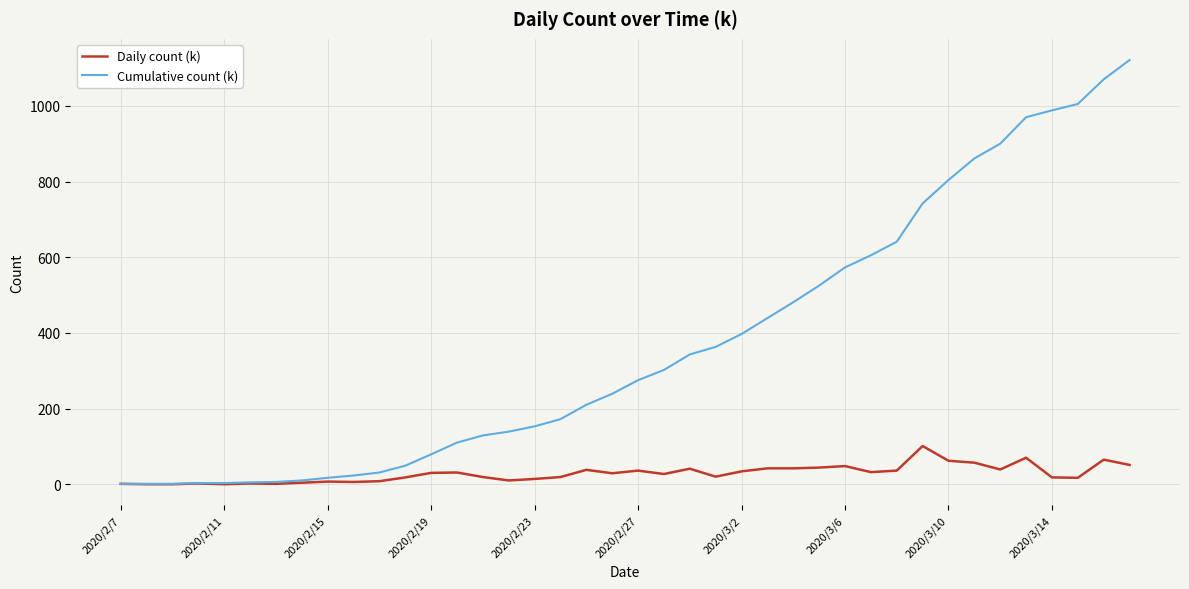

What is the difference between the second highest and minimum values in the Daily count (k) series?

70